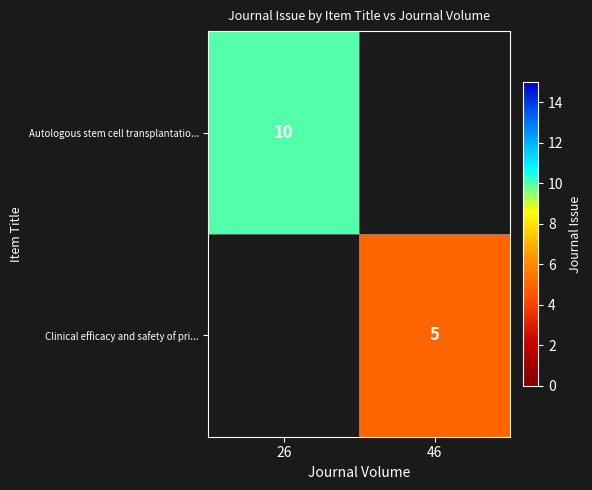

Is it true that Autologous stem cell transplantatio... equals 10 at 26?

True